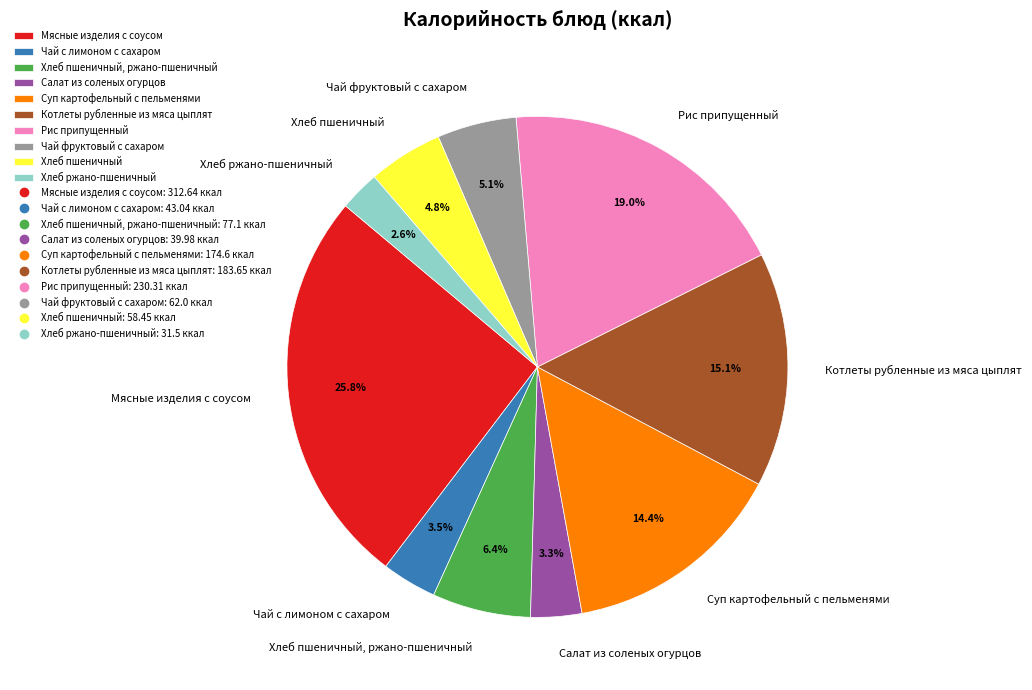

Rank the categories by value from highest to lowest.

Мясные изделия с соусом, Рис припущенный, Котлеты рубленные из мяса цыплят, Суп картофельный с пельменями, Хлеб пшеничный, ржано-пшеничный, Чай фруктовый с сахаром, Хлеб пшеничный, Чай с лимоном с сахаром, Салат из соленых огурцов, Хлеб ржано-пшеничный